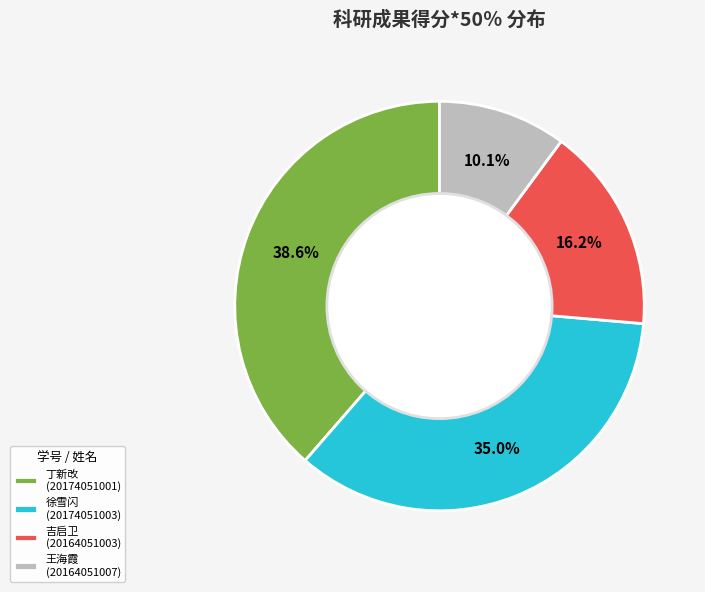

What percentage is NOT represented by 徐雪闪 (20174051003)?

65.0%